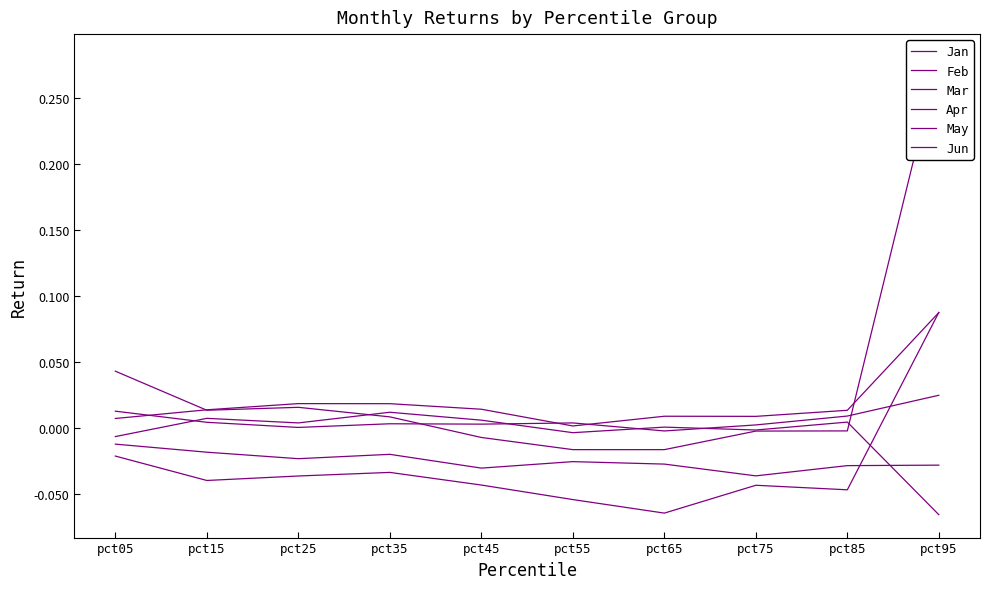

How many times do Feb and Apr cross each other?

1